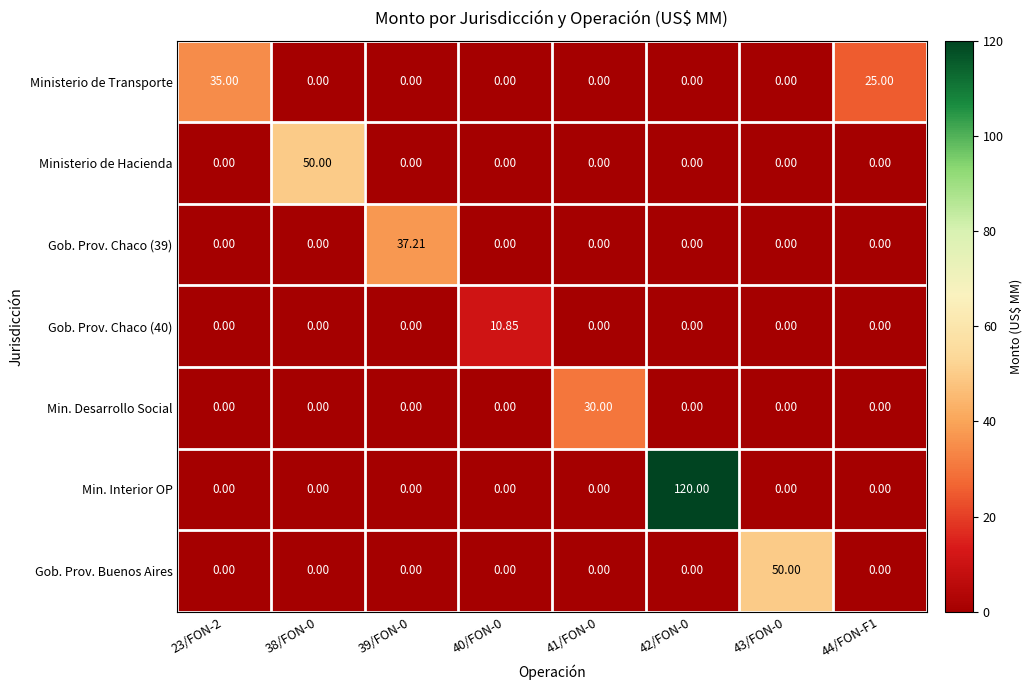

Which series changed the most between 42/FON-0 and 43/FON-0?

Min. Interior OP